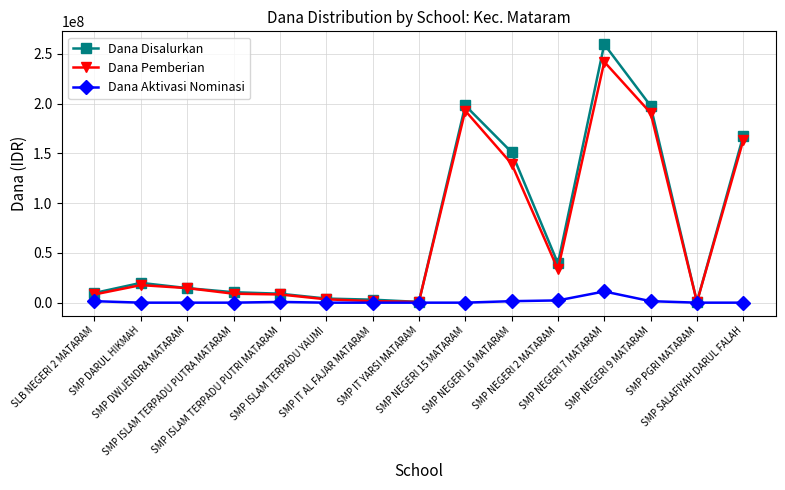

Between SMP PGRI MATARAM and SMP SALAFIYAH DARUL FALAH, which series saw the biggest shift?

Dana Disalurkan